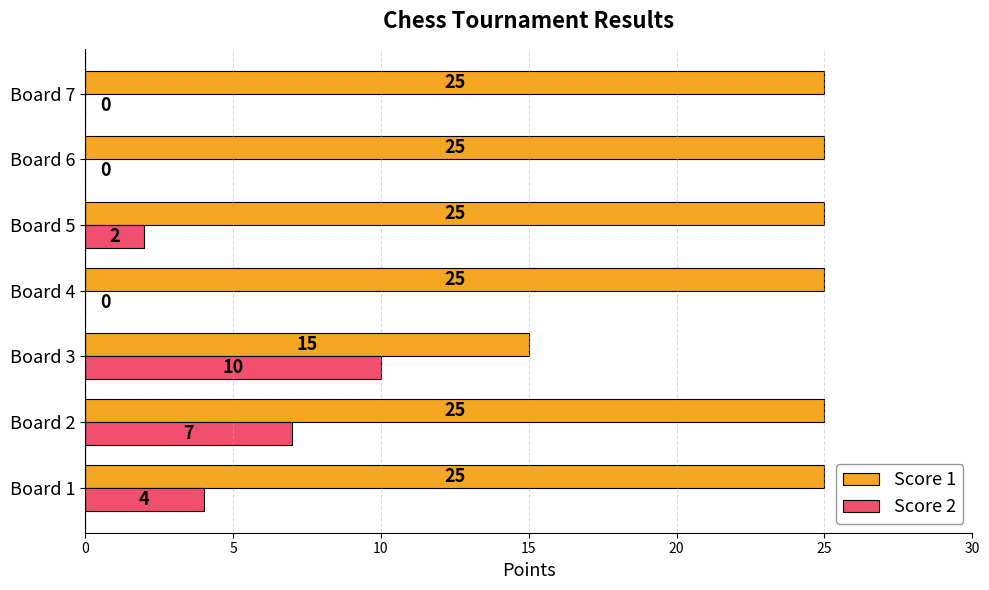

How many categories are shown in the chart?

7